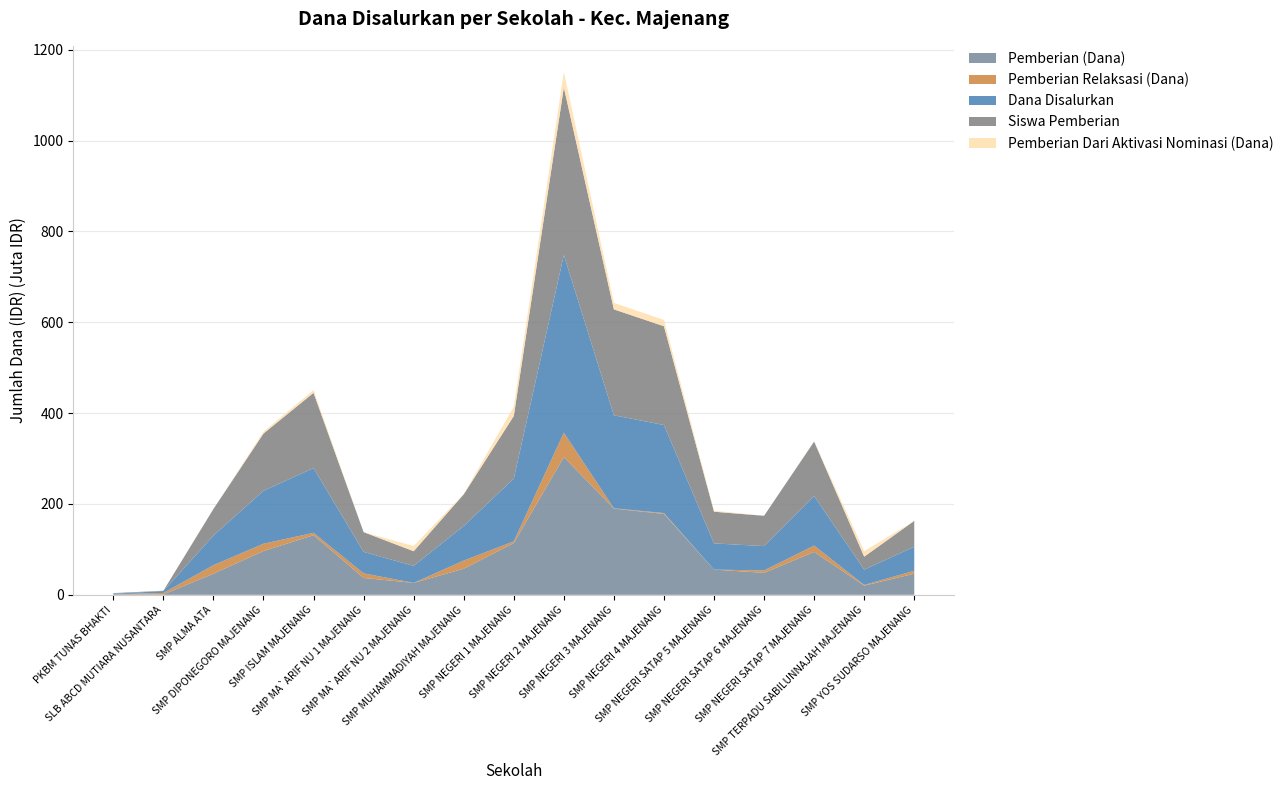

Reading right to left, what are all the values shown in this chart?

Pemberian (Dana): 46500000	20250000	94500000	48375000	55500000	178125000	189750000	303375000	114000000	57375000	26250000	37125000	131250000	96375000	46500000	750000	1125000
Pemberian Relaksasi (Dana): 6375000	1500000	13875000	5250000	0	1875000	750000	53625000	3750000	18000000	0	10125000	5250000	16125000	18750000	3375000	0
Dana Disalurkan: 52875000	33750000	109125000	53625000	57750000	193875000	204750000	391125000	138000000	76125000	37500000	47250000	142500000	116625000	65250000	4125000	1125000
Siswa Pemberian: 76	38	160	89	93	290	311	492	184	93	43	58	221	168	78	1	2
Pemberian Dari Aktivasi Nominasi (Dana): 0	12000000	750000	0	2250000	13875000	14250000	34125000	20250000	750000	11250000	0	6000000	4125000	0	0	0